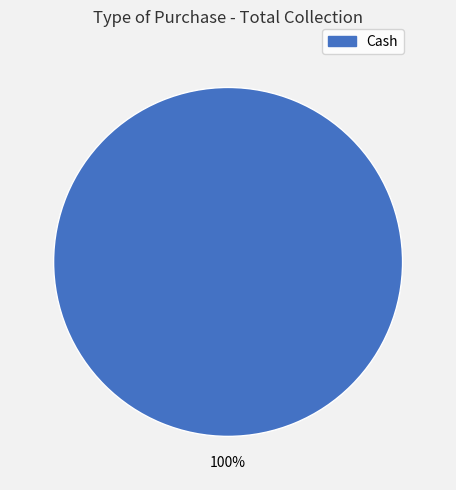

How many slices are in this pie chart?

1